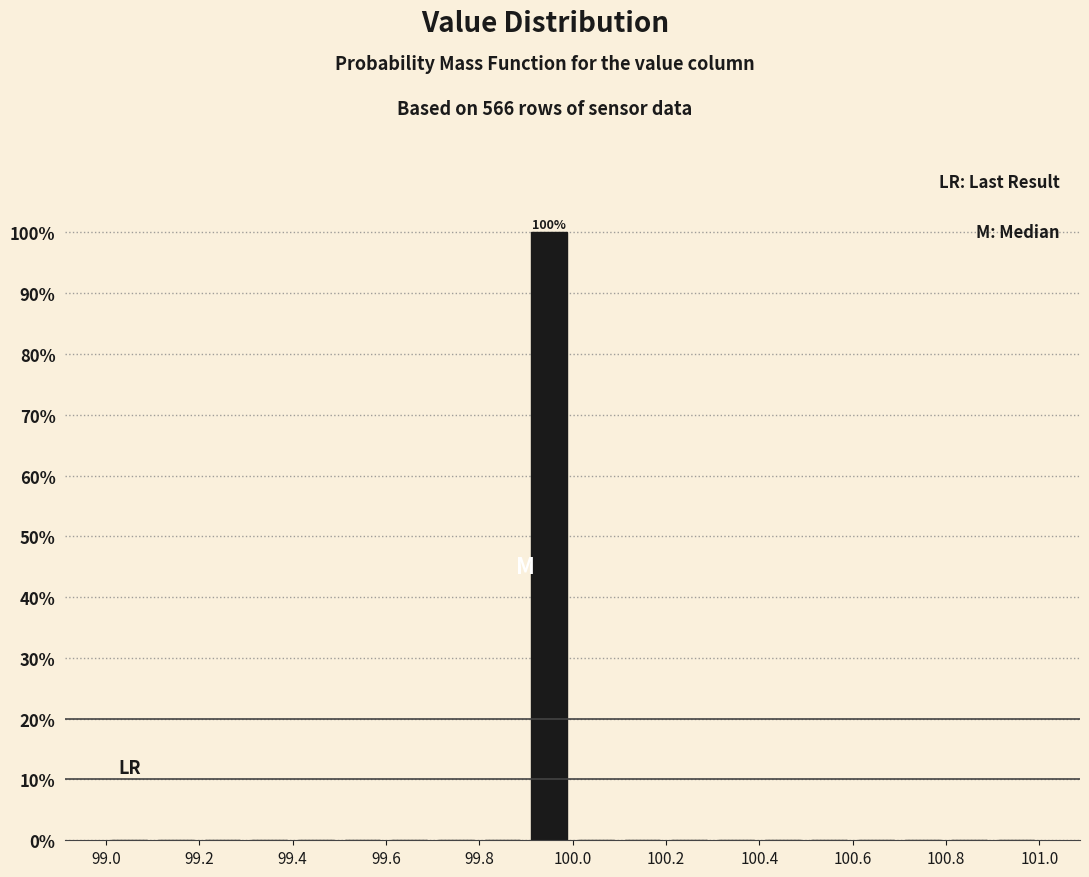

Over which range of the x-axis is the bar tallest?

99.9 to 100.0